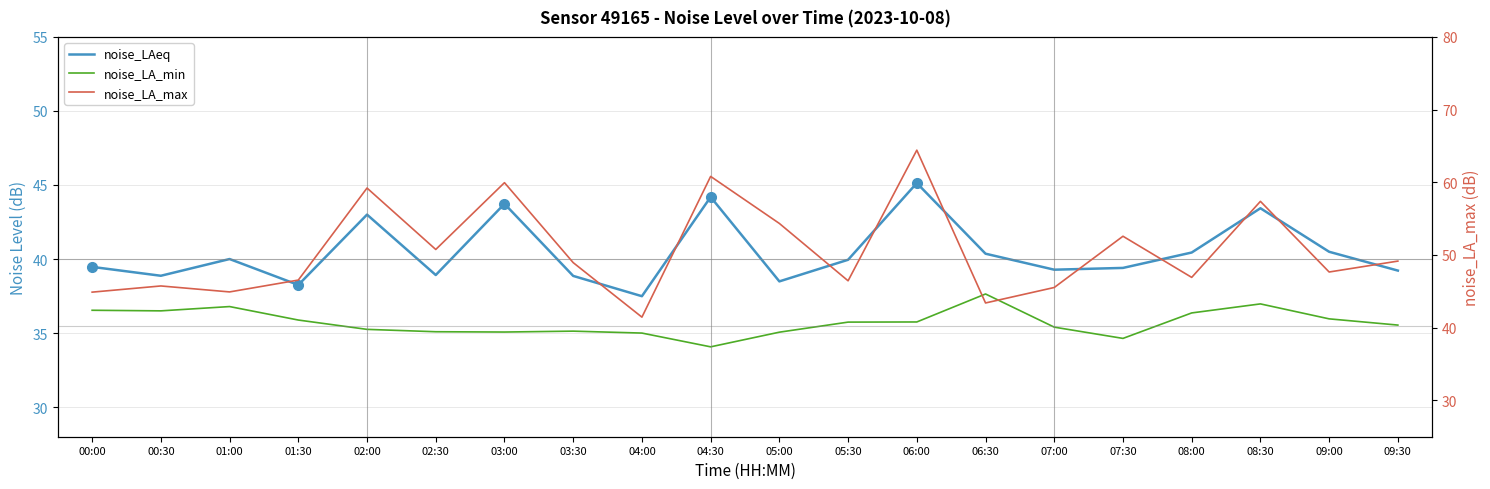

What is the minimum value shown in the chart?

34.1